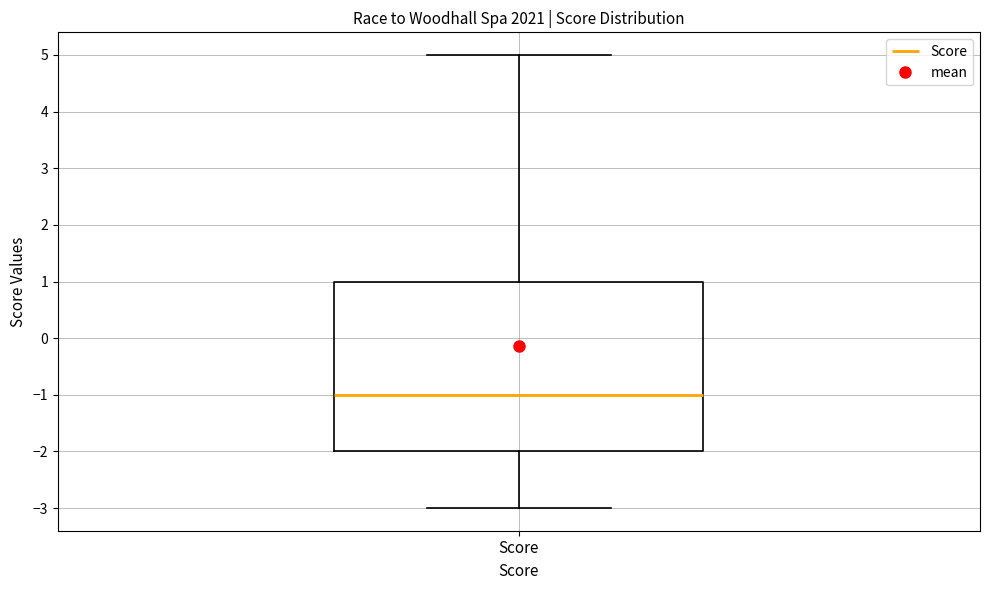

Where does the lower whisker of the box for Score end on the y-axis? The values are not printed on the chart, so give them approximately, as read against the axis.

-3